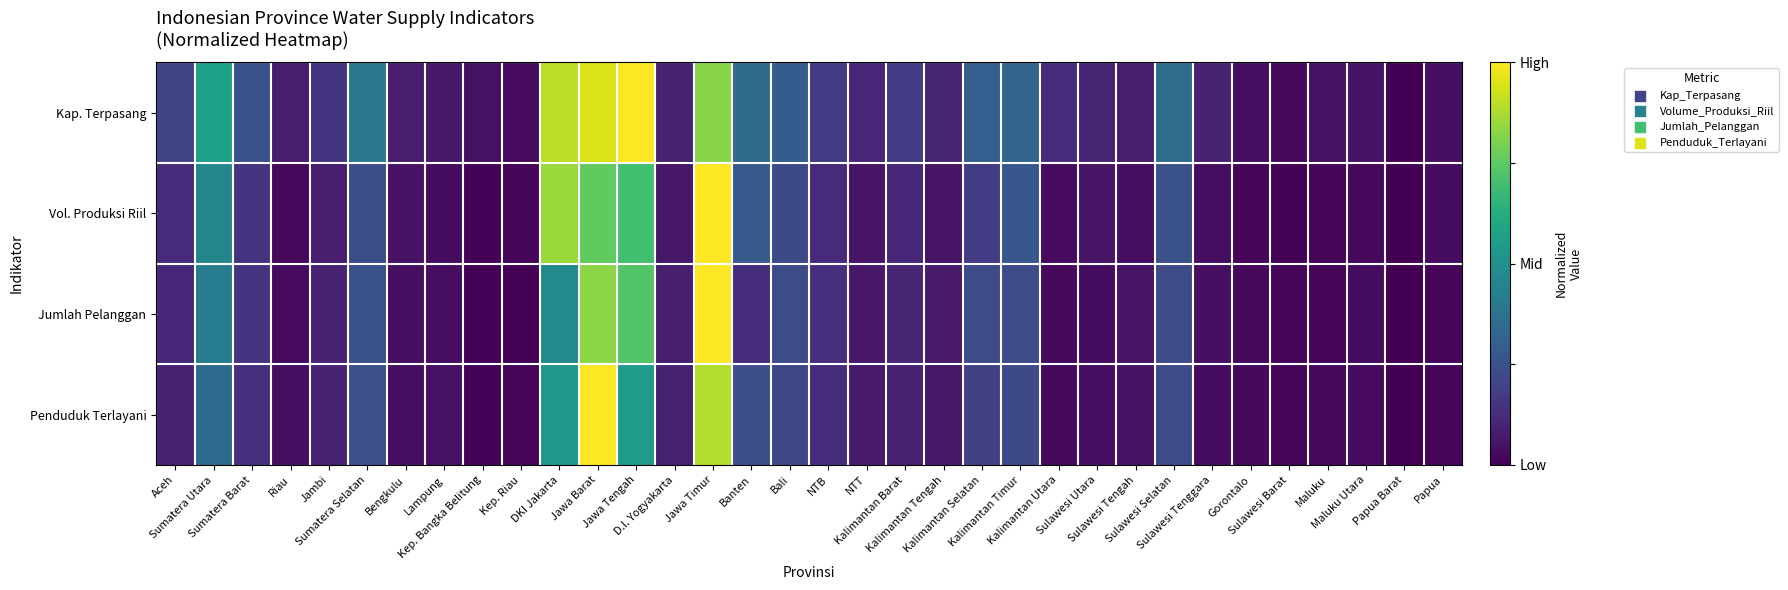

At which category is the sum across all series the highest?

Jawa Timur